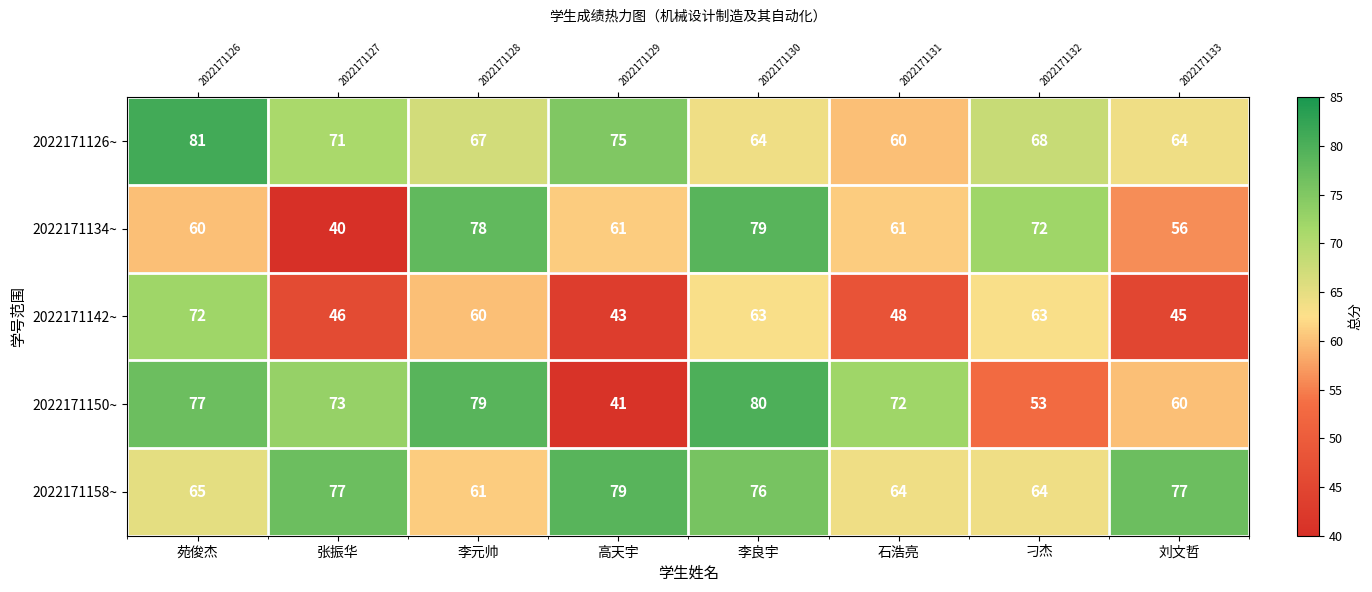

Which series has the largest total across all categories?

2022171158~